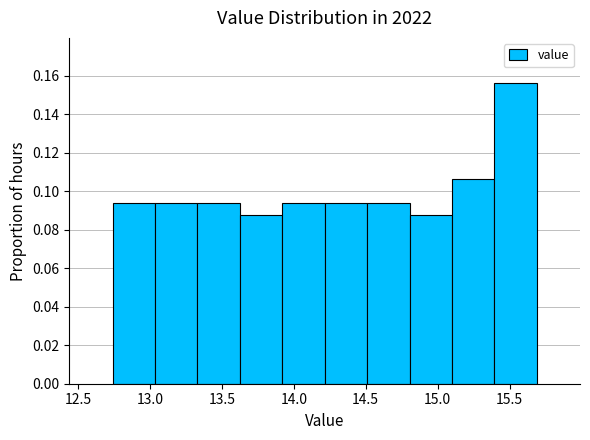

What is the height of the bar covering 13.035 to 13.330 on the x-axis? Neither the bar edges nor the heights are printed on the chart, so give them approximately, as read against the axes.

0.094